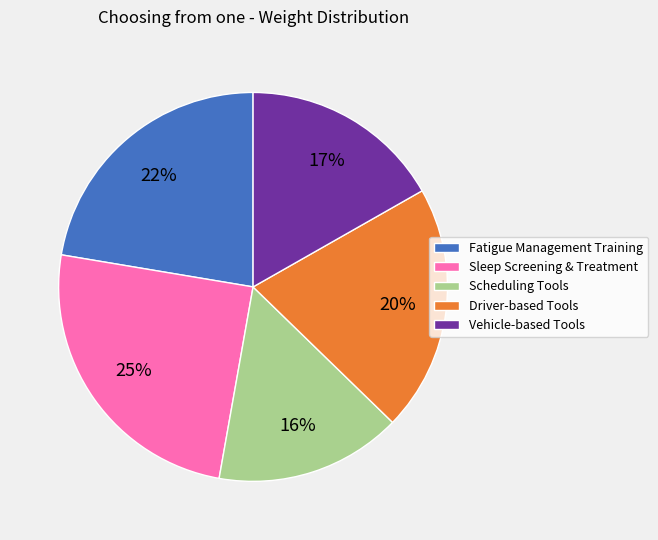

The Sleep Screening & Treatment slice represents 19% of the pie. True or false?

False